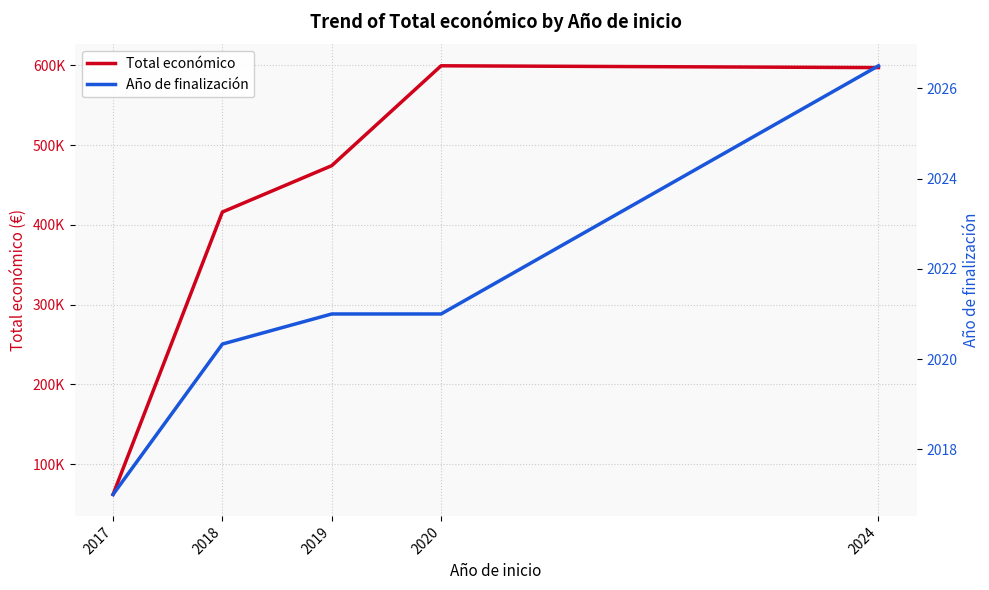

Reading left to right, transcribe all the data shown in this chart.

Total económico: 61850.0	416185.0	474337.2	599636.0	597356.5
Año de finalización: 2017.0	2020.3	2021.0	2021.0	2026.5